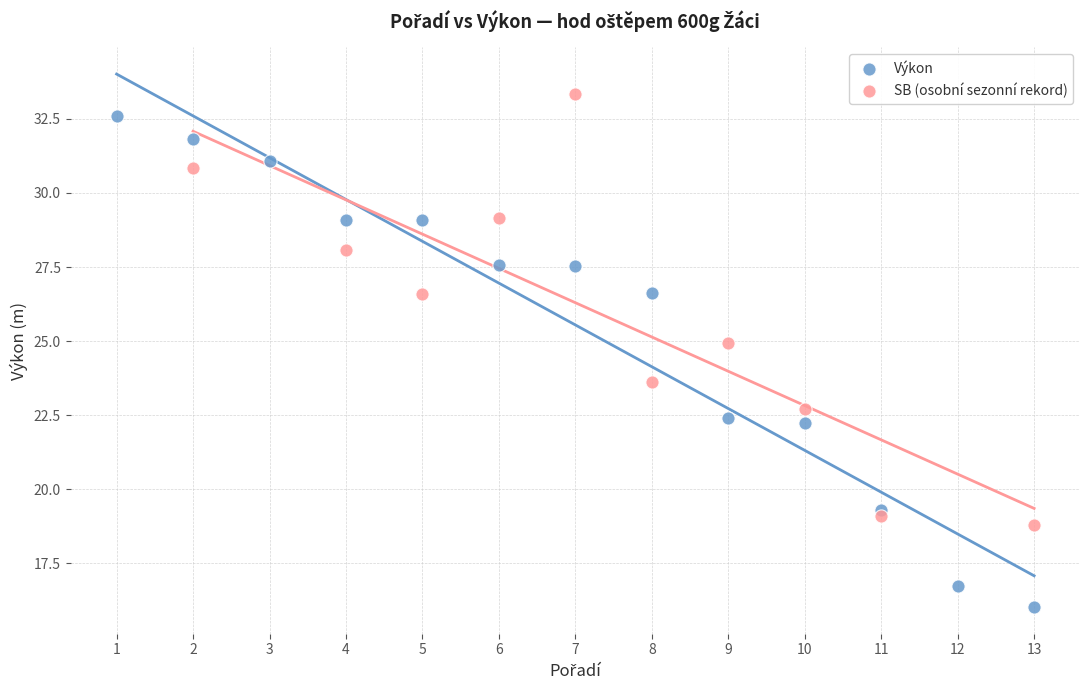

Which series has the largest Y range (max minus min)?

Výkon